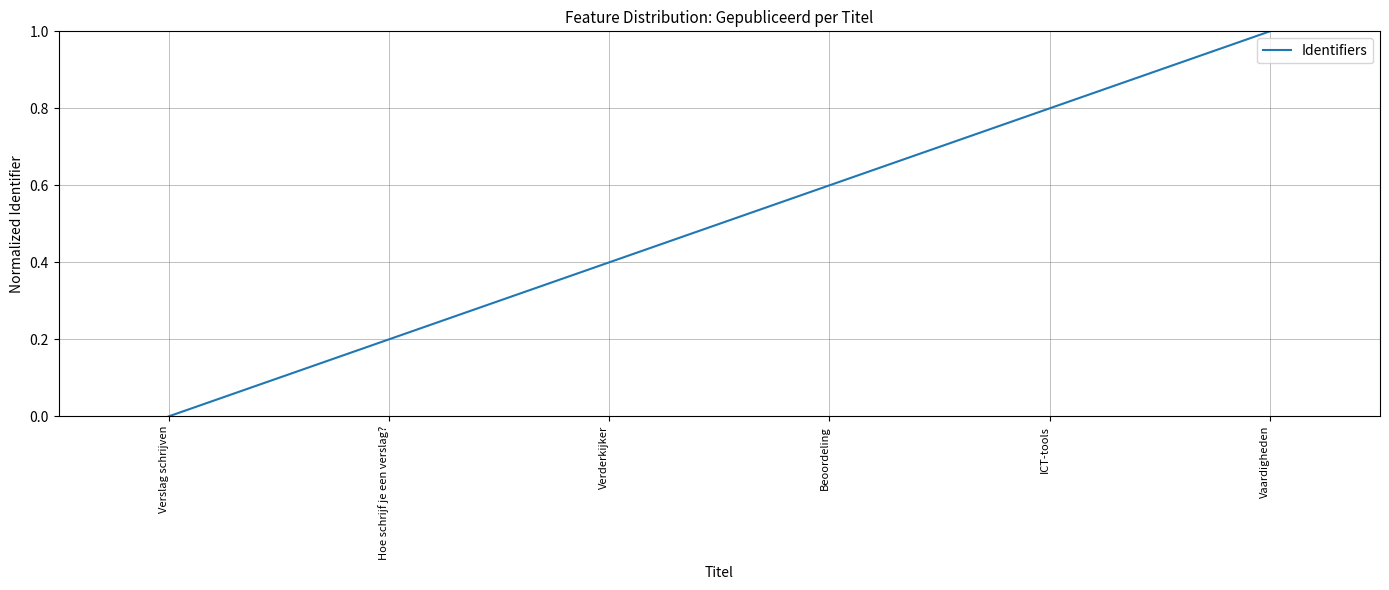

Reading left to right, list all the values displayed in this chart.

Verslag schrijven=0.0	Hoe schrijf je een verslag?=0.2	Verderkijker=0.4	Beoordeling=0.6	ICT-tools=0.8	Vaardigheden=1.0